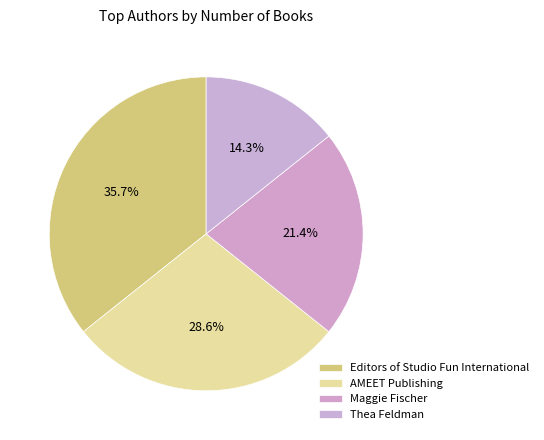

How many slices are in this pie chart?

4